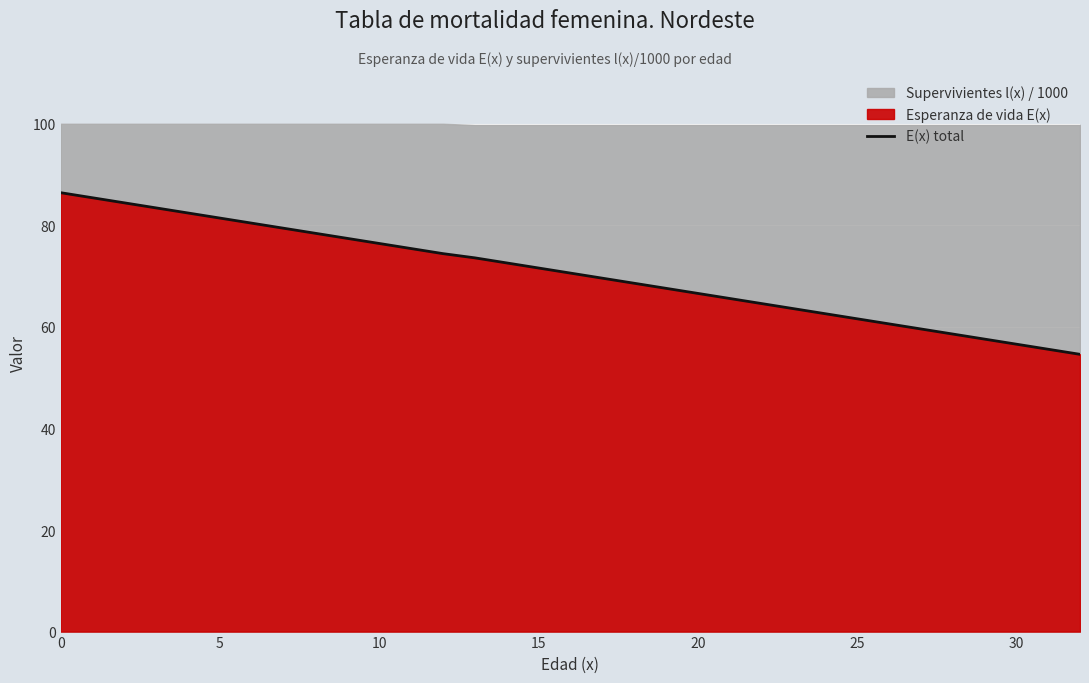

How many lines are shown in the chart?

1